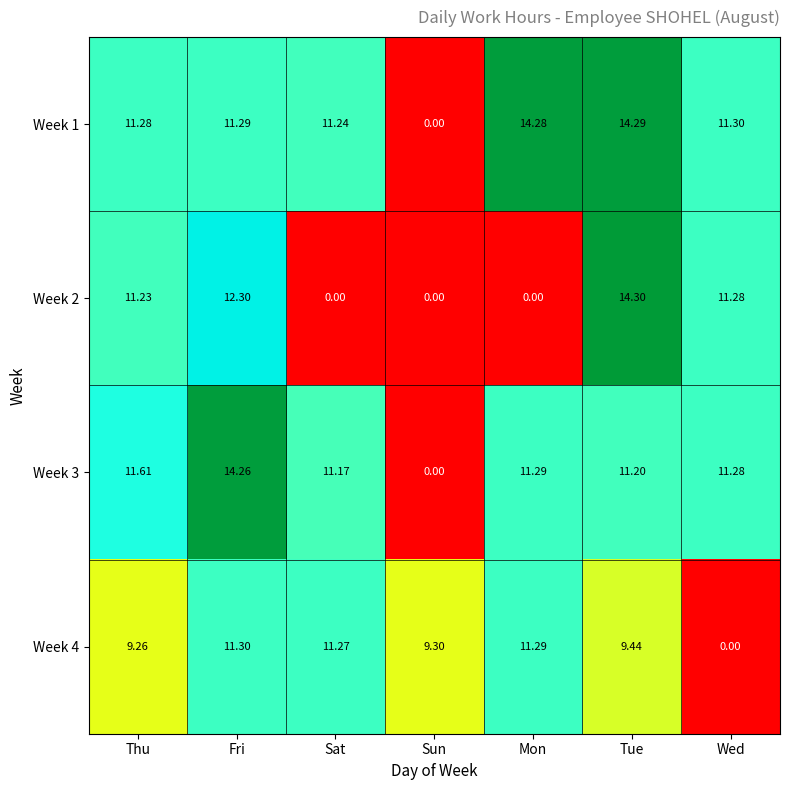

At which category is the sum across all series the highest?

Tue